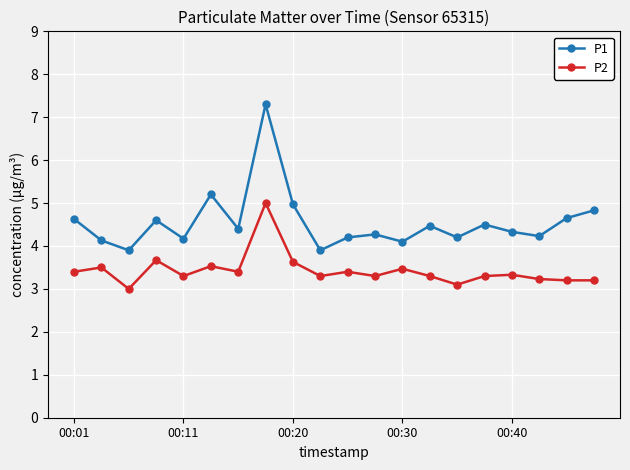

Which series has the widest spread of values?

P1